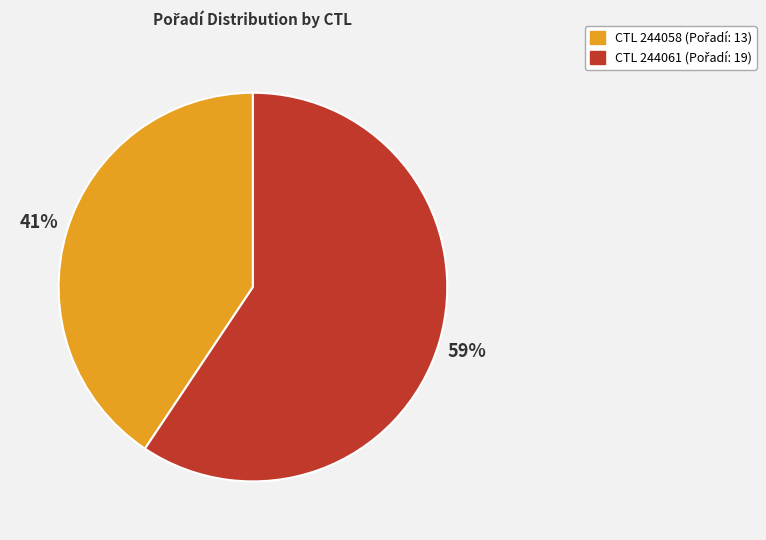

To the nearest percent, what is the average slice percentage?

50%